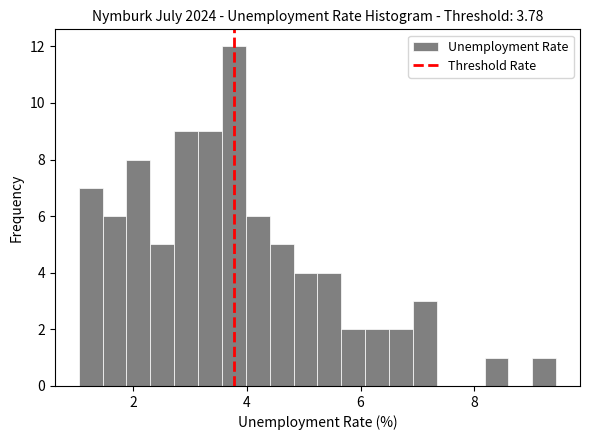

Around what value on the x-axis is the tallest bar? Give the approximate position of its centre, as read against the axis.

3.8